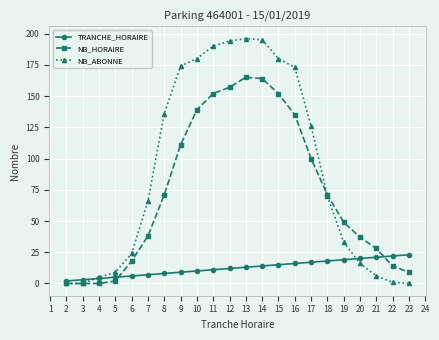

How many data points in NB_HORAIRE are less than 71?

11